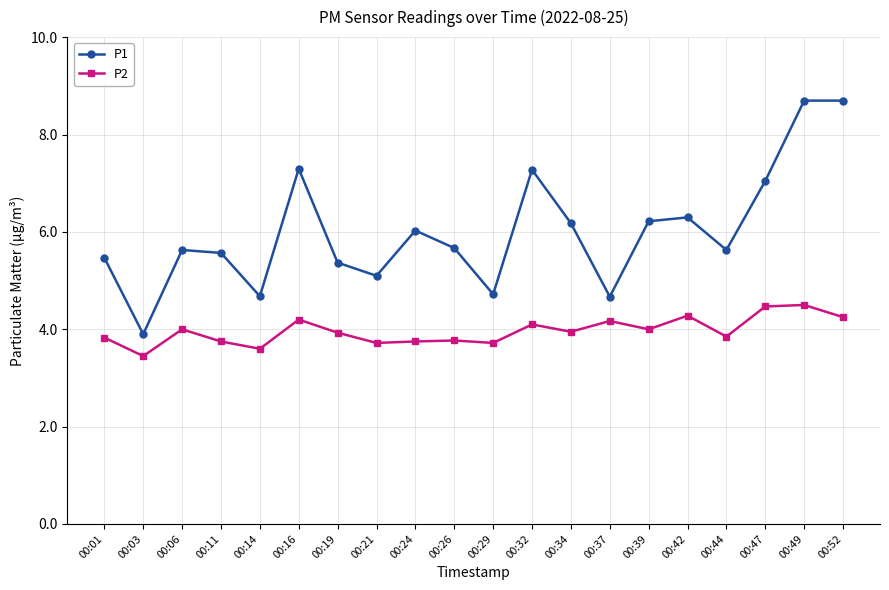

What is the spread (max minus min) of values at 00:16?

3.1